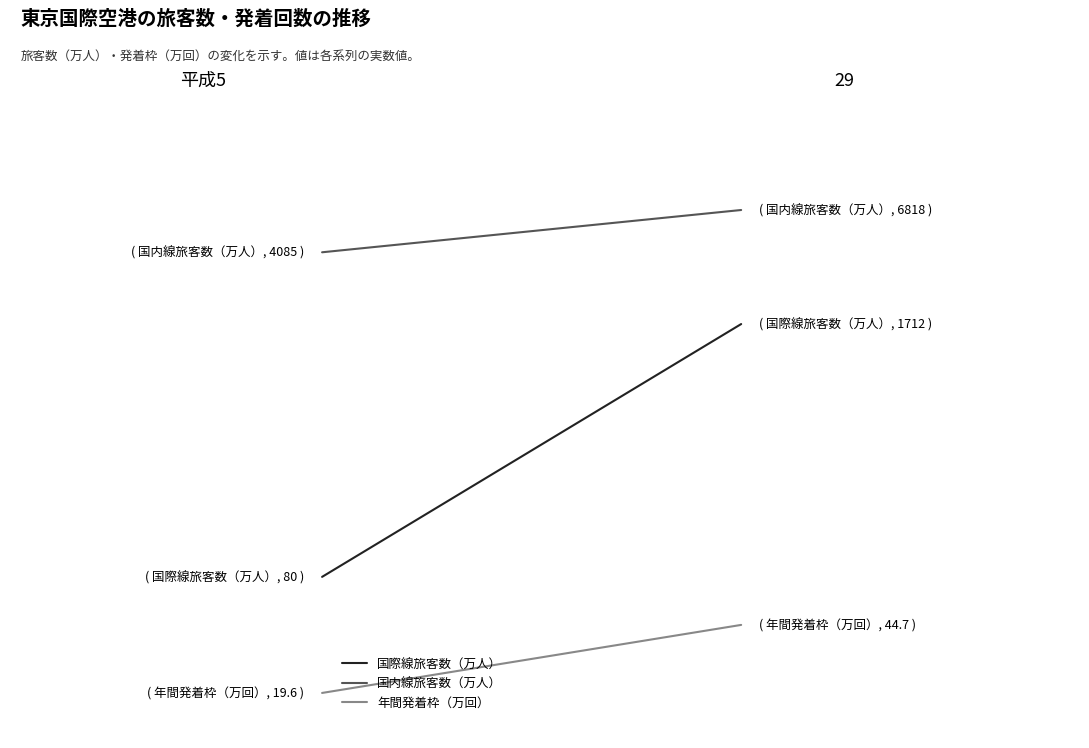

What are all the series names shown in the legend?

国際線旅客数（万人）, 国内線旅客数（万人）, 年間発着枠（万回）